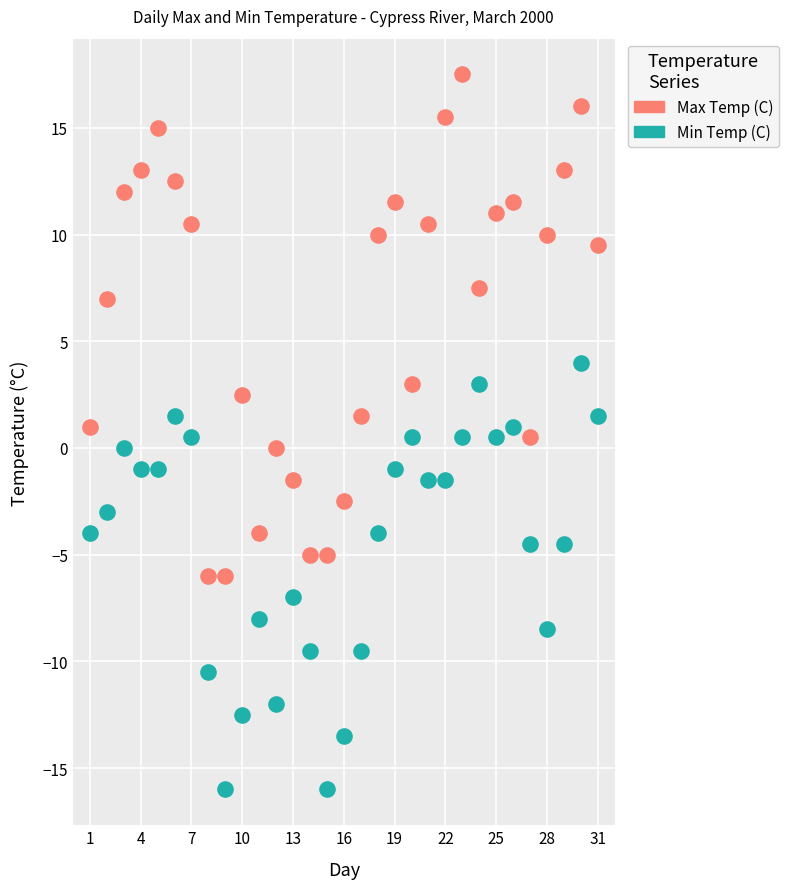

Which series contains the lowest Y value?

Min Temp (C)